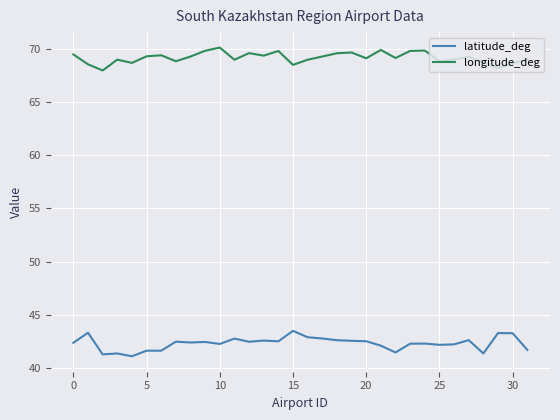

List the series in order of their peak value, lowest first.

latitude_deg, longitude_deg